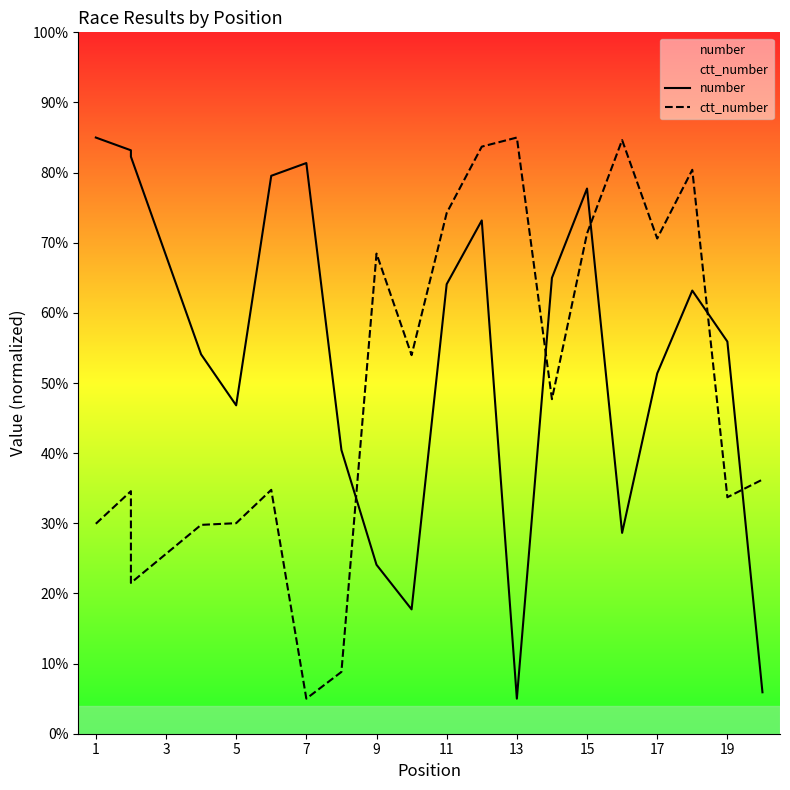

What are all the series names shown in the legend?

number, ctt_number